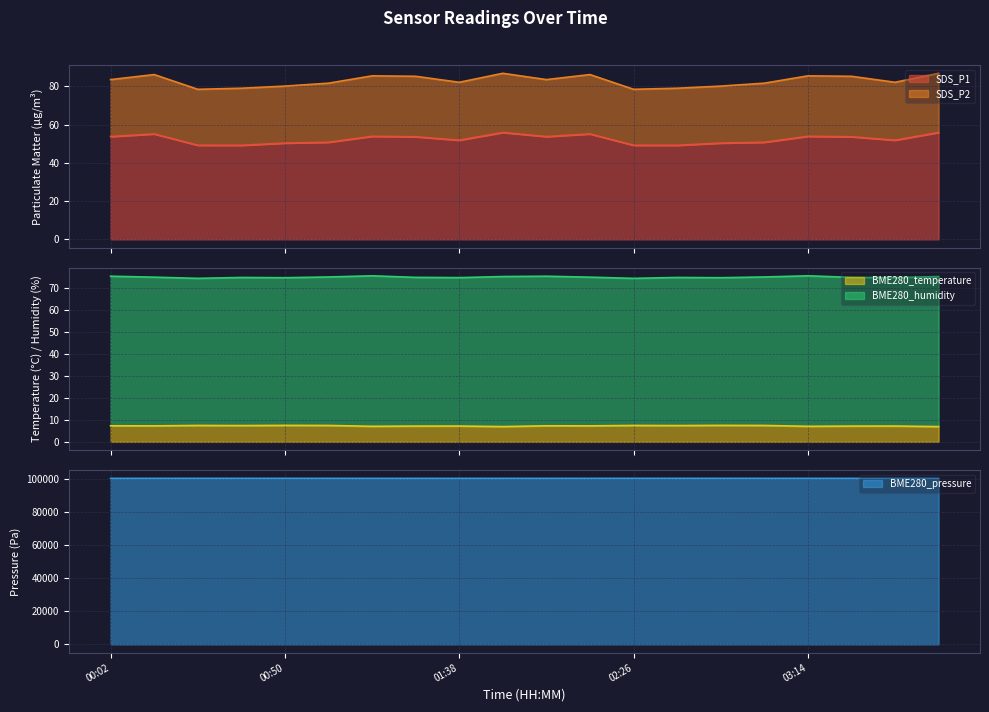

At which category does SDS_P1 reach its first local peak?

00:14